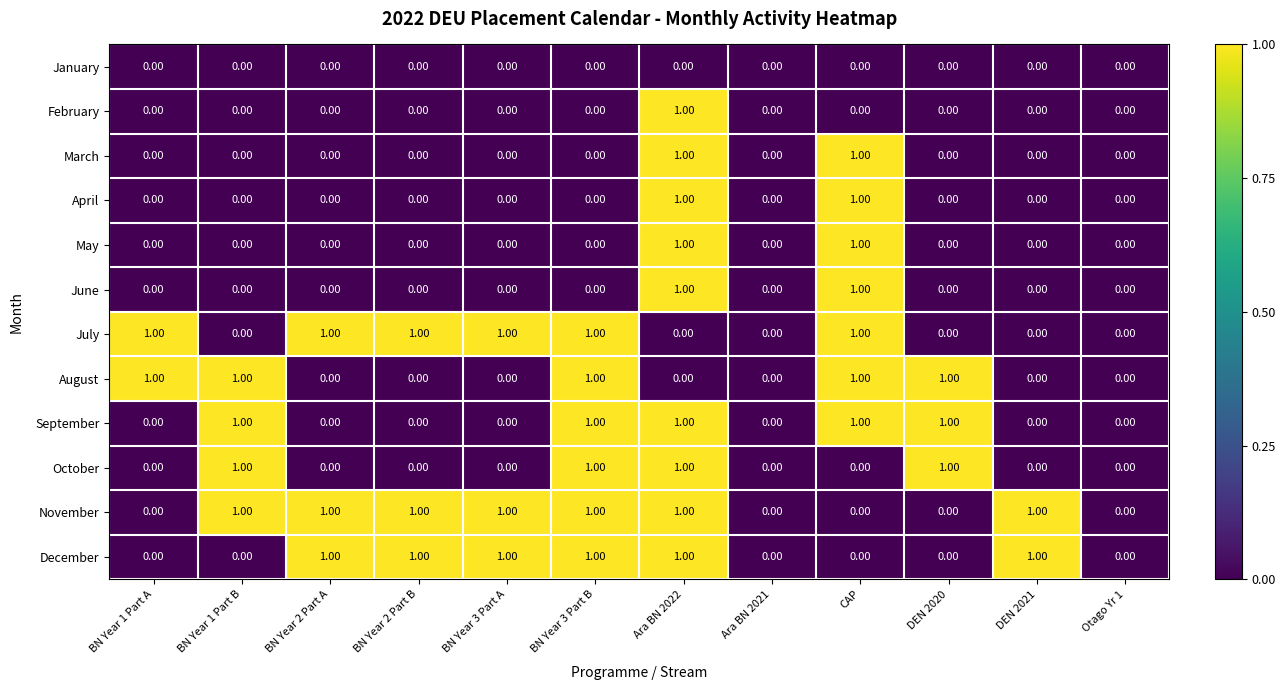

At which category is the sum across all series the highest?

Ara BN 2022